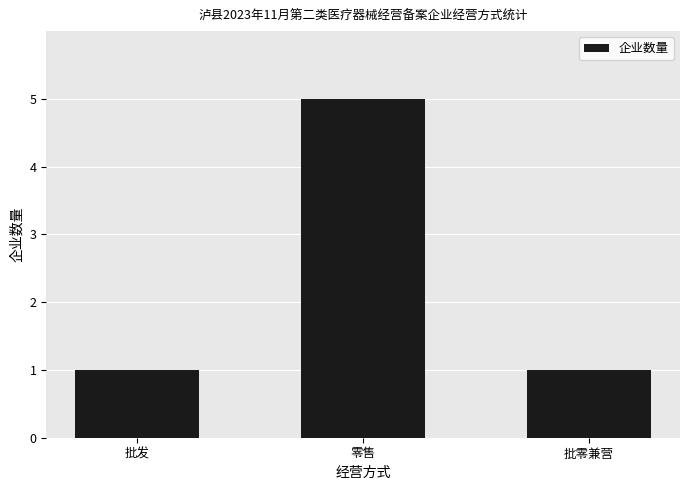

The value at 零售 is 5. True or false?

True